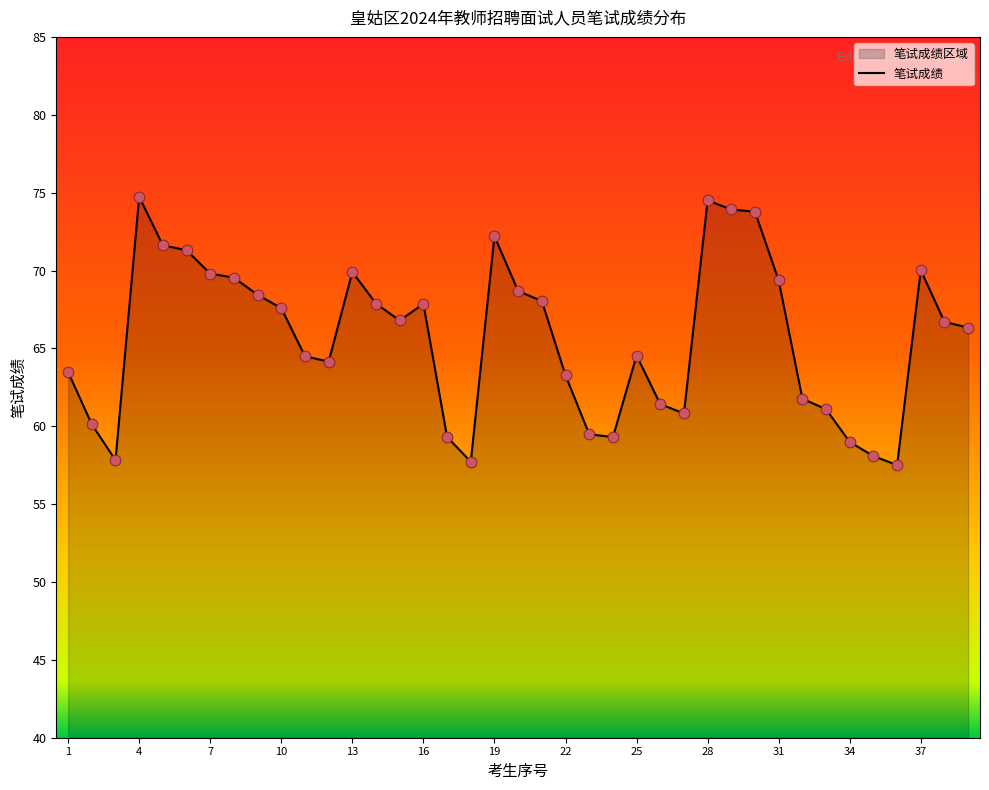

Between 8 and 24, which is larger?

8